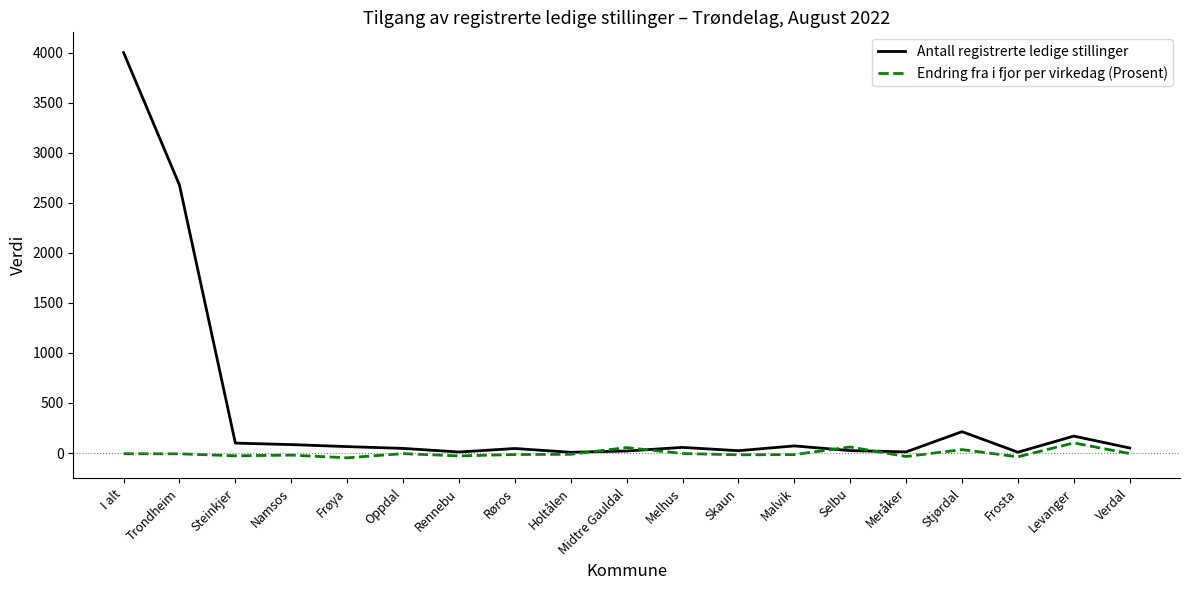

What is the sum of all Antall registrerte ledige stillinger values?

7678